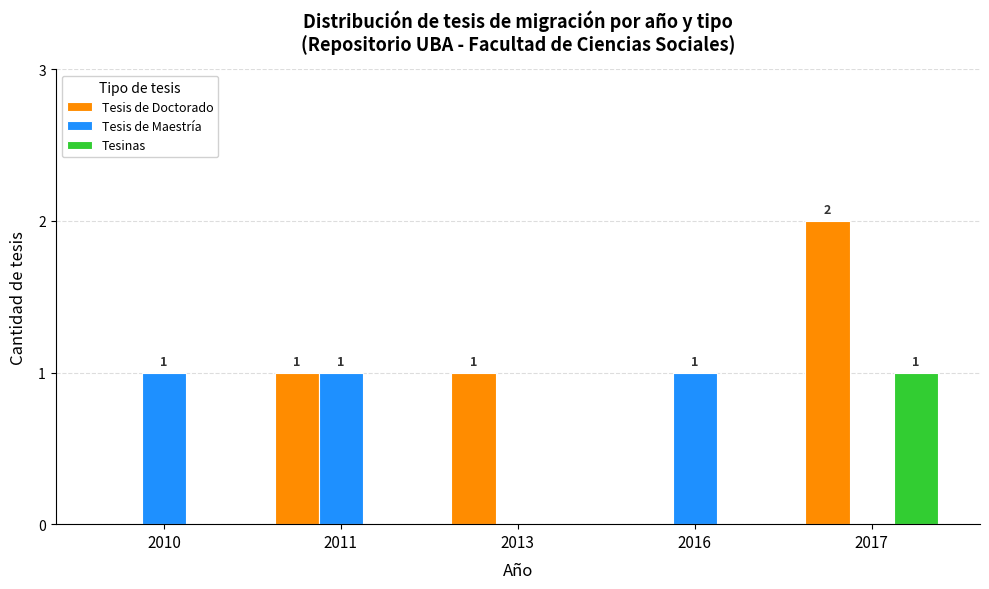

Between 2010 and 2017, which series saw the biggest shift?

Tesis de Doctorado